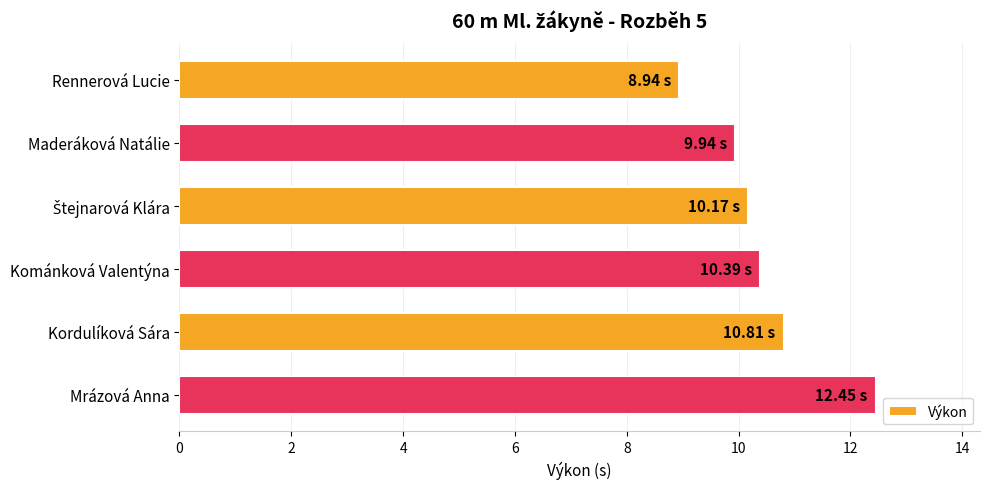

What is the sum of all values?

62.7